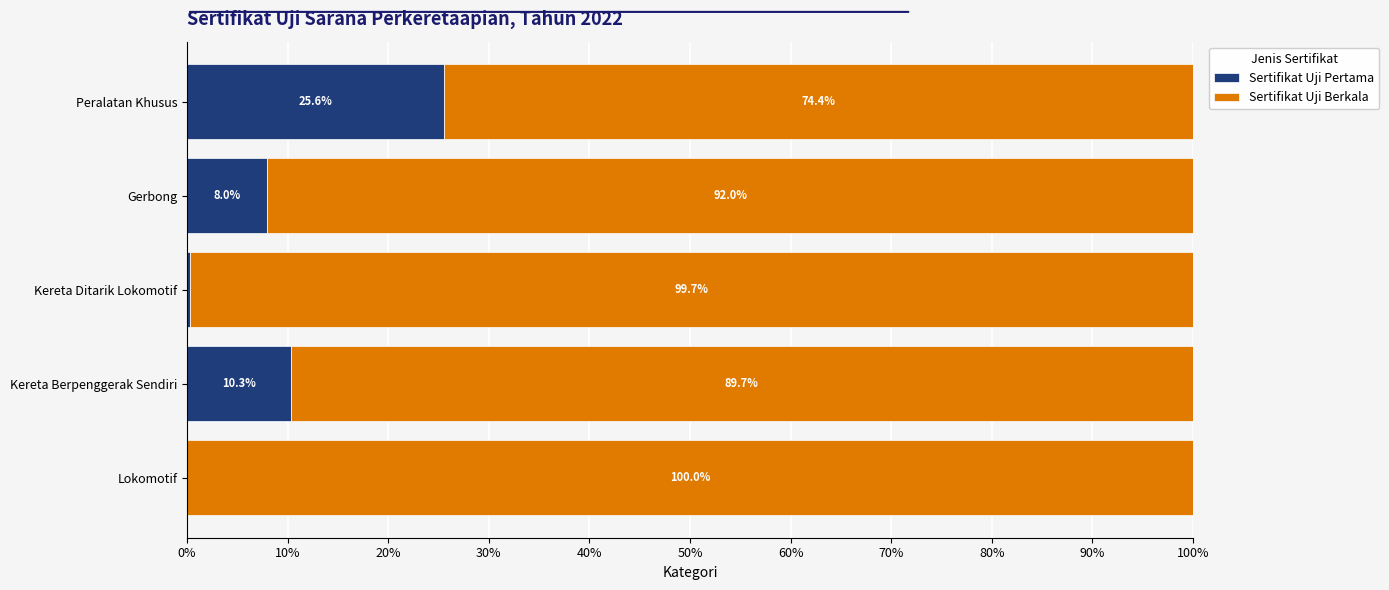

Where is Sertifikat Uji Pertama nearest to the value 12?

Kereta Berpenggerak Sendiri